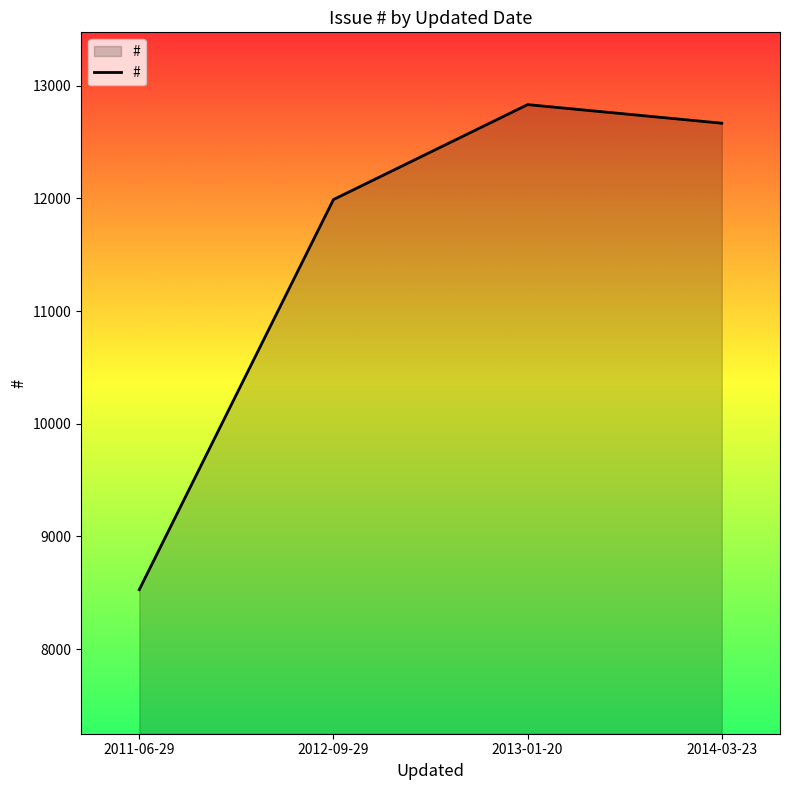

Rank the categories by value from highest to lowest.

2013-01-20, 2014-03-23, 2012-09-29, 2011-06-29